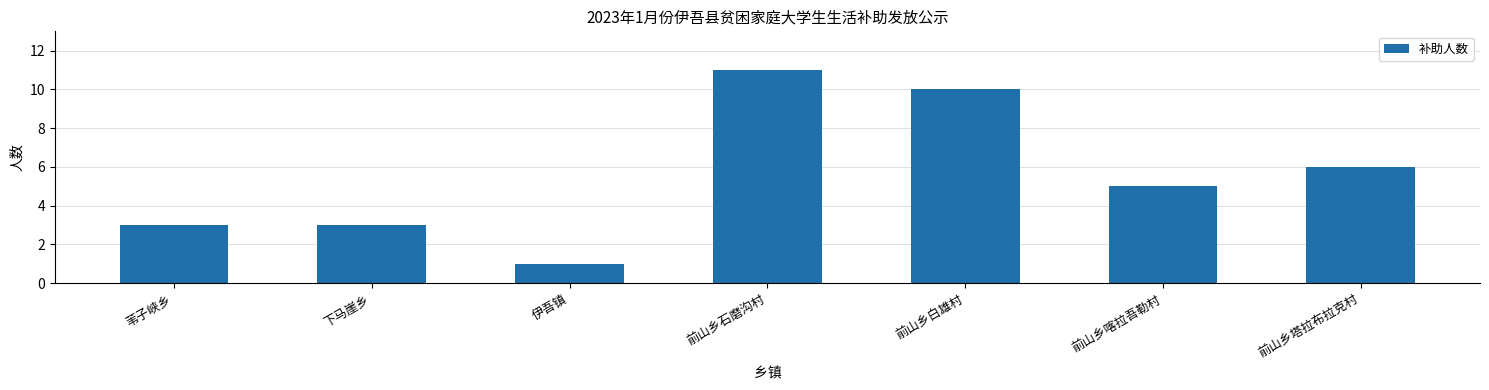

Reading right to left, transcribe all the data shown in this chart.

6	5	10	11	1	3	3